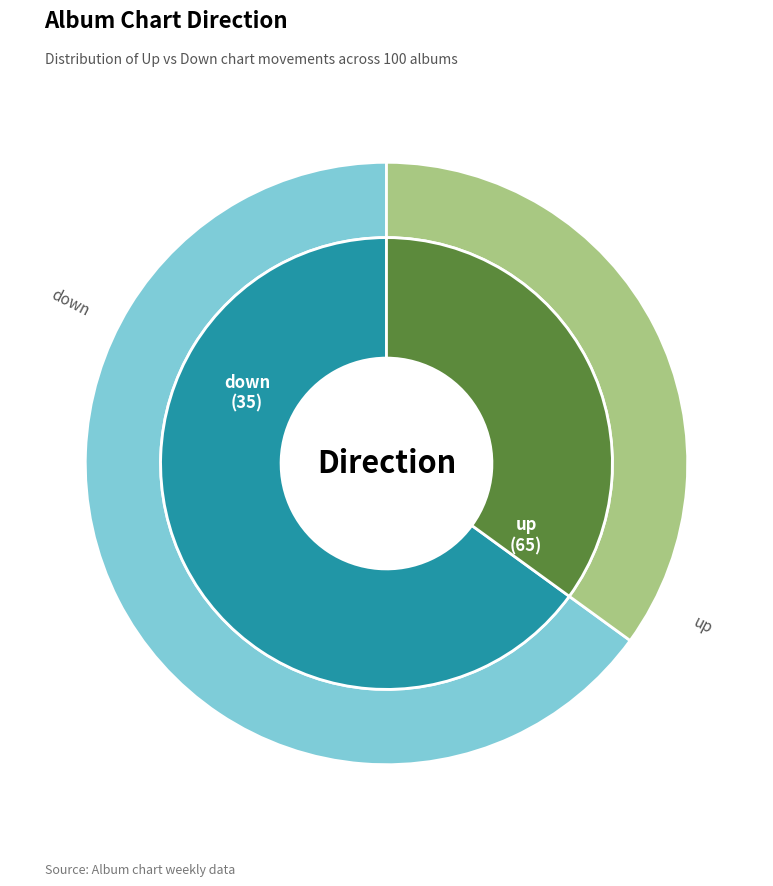

Count the number of slices in the pie.

2